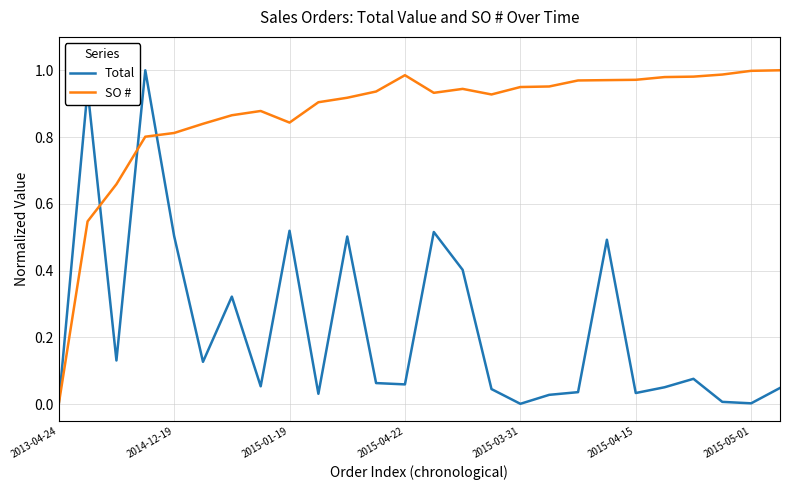

Which series has the largest total across all categories?

SO #